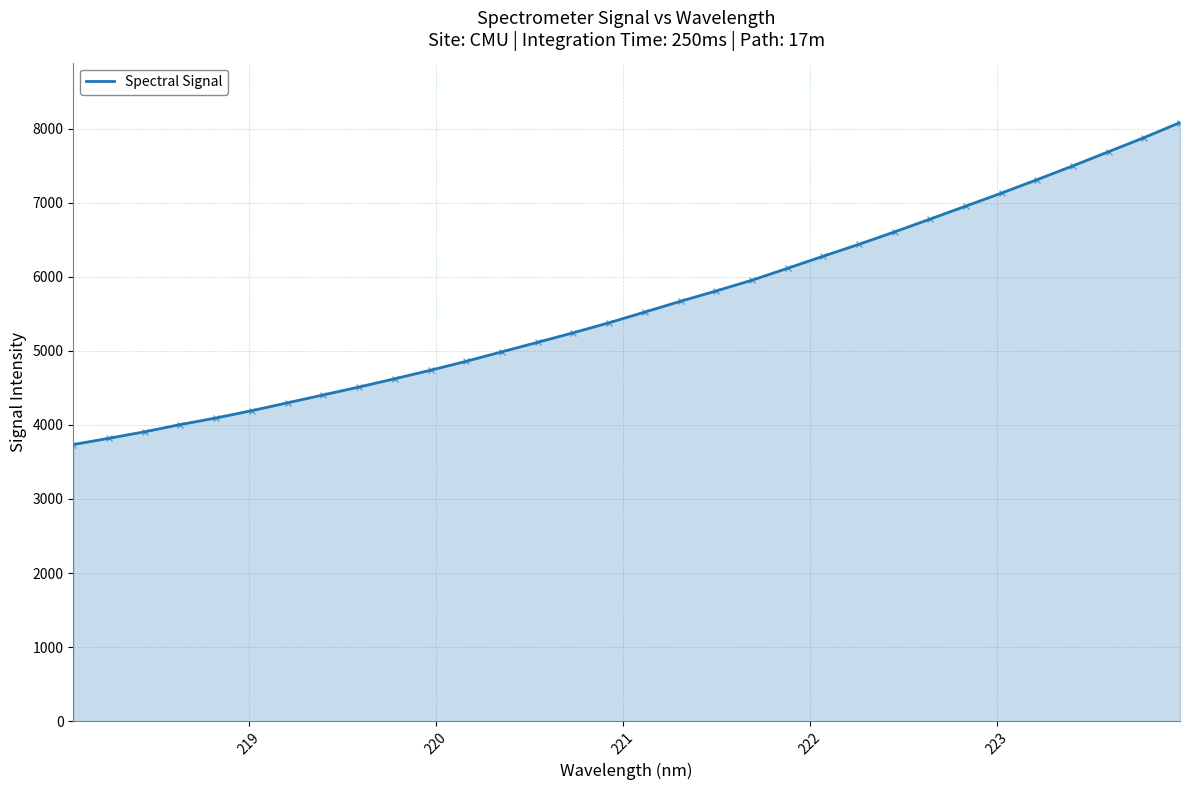

What is the maximum value shown in the chart?

8082.6